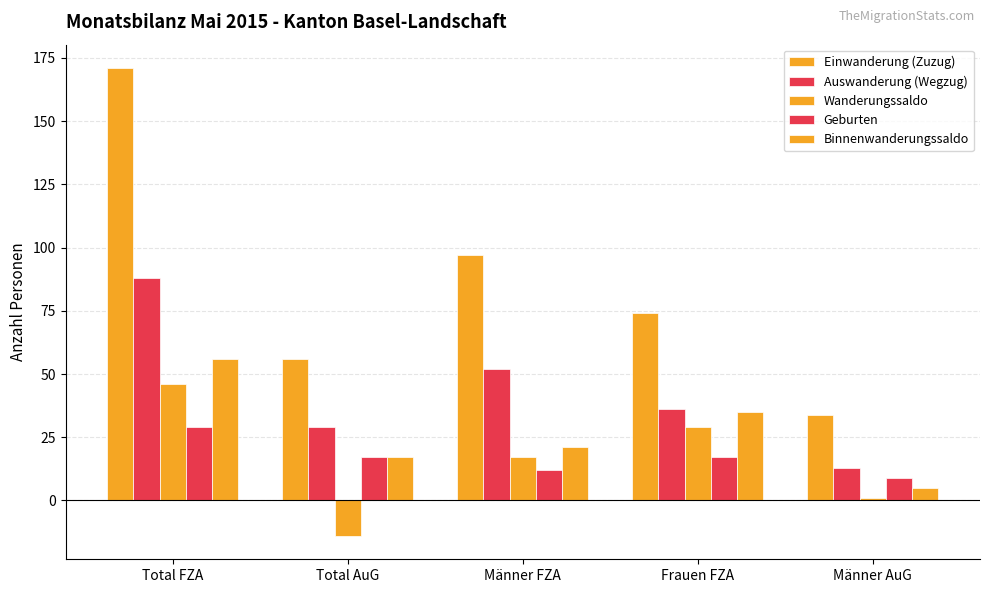

What is the difference between the maximum and minimum values in the Einwanderung (Zuzug) series?

137